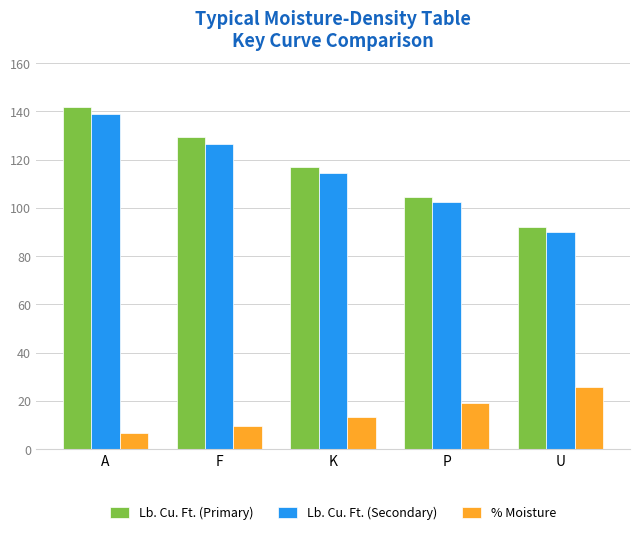

Reading right to left, extract all data points from this chart.

Lb. Cu. Ft. (Primary): U=92.1	P=104.7	K=117.0	F=129.3	A=141.8
Lb. Cu. Ft. (Secondary): U=89.9	P=102.4	K=114.6	F=126.6	A=139.1
% Moisture: U=25.8	P=19.2	K=13.5	F=9.7	A=6.6